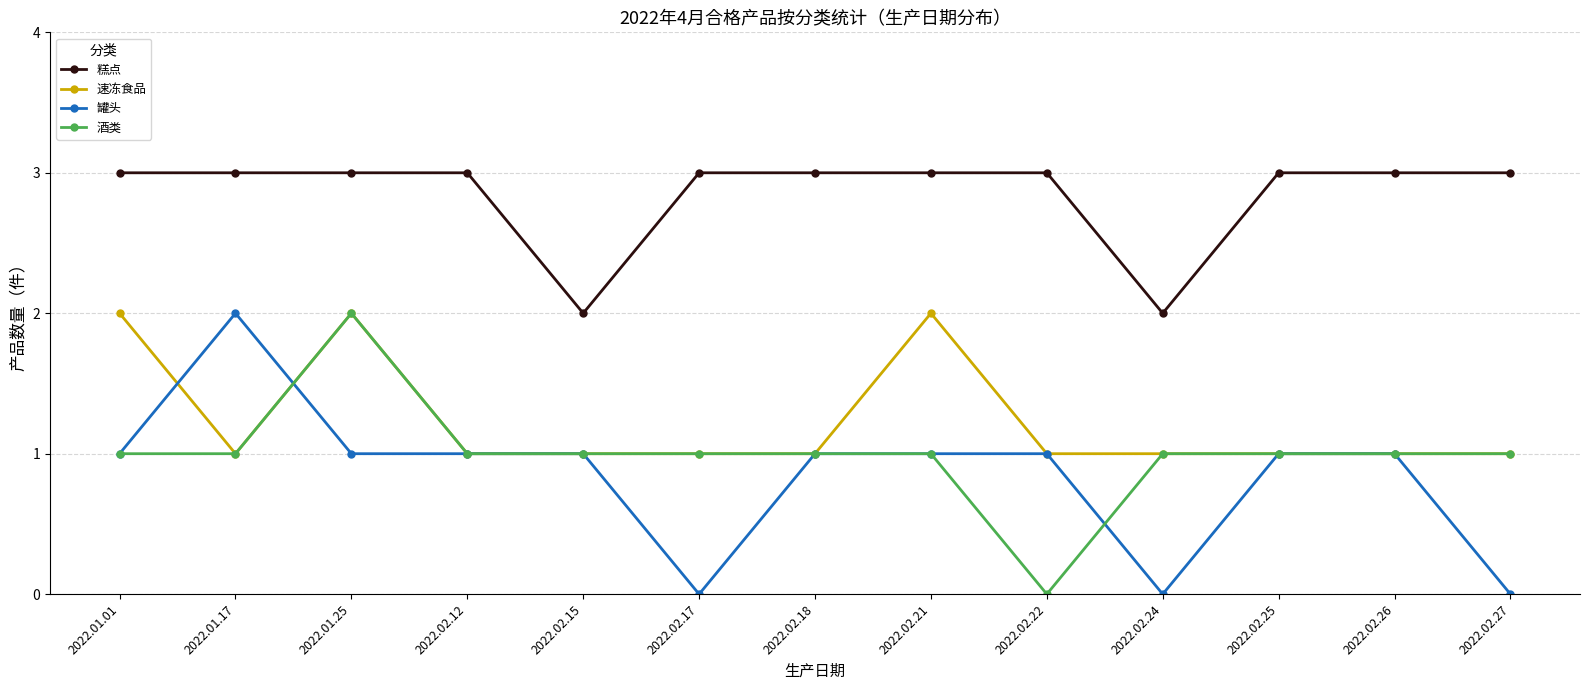

Reading right to left, extract all data points from this chart.

糕点: 3	3	3	2	3	3	3	3	2	3	3	3	3
速冻食品: 1	1	1	1	1	2	1	1	1	1	2	1	2
罐头: 0	1	1	0	1	1	1	0	1	1	1	2	1
酒类: 1	1	1	1	0	1	1	1	1	1	2	1	1